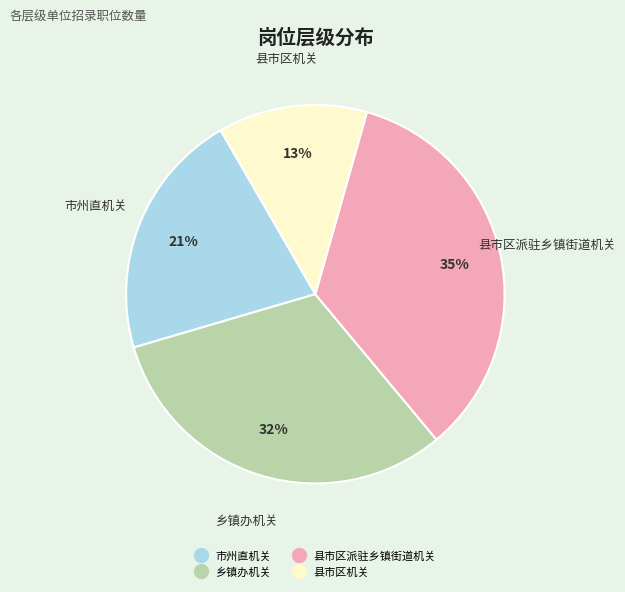

True or false: 县市区机关 accounts for 24% of the total.

False